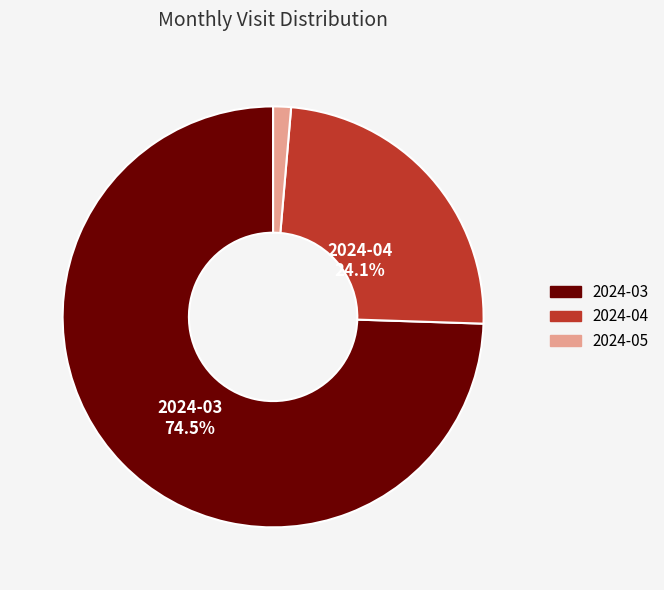

To the nearest percent, what is the difference between the 2024-05 and 2024-04 slice percentages?

23%